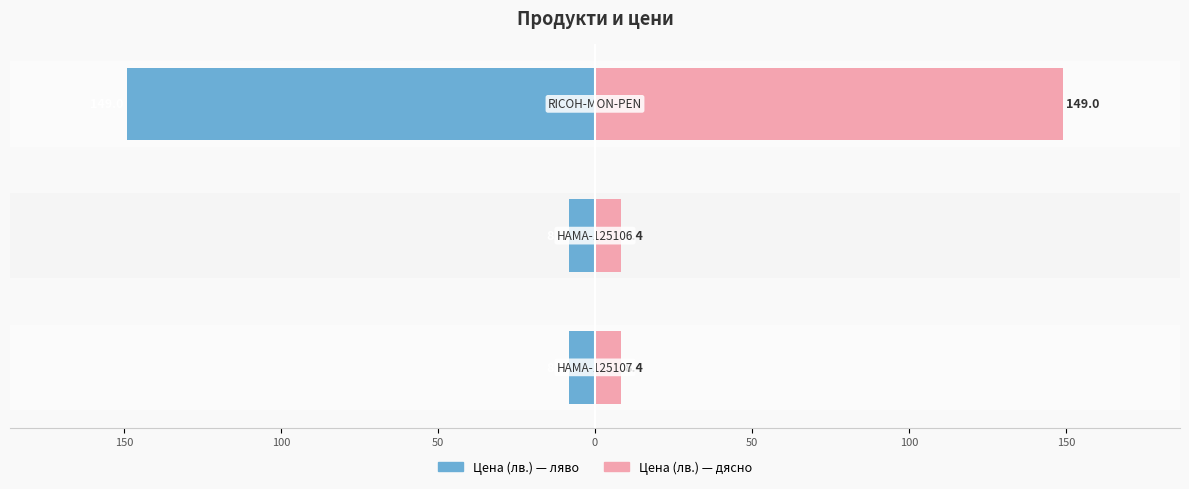

The Референтен номер series shows -2.4 at 200. True or false?

False